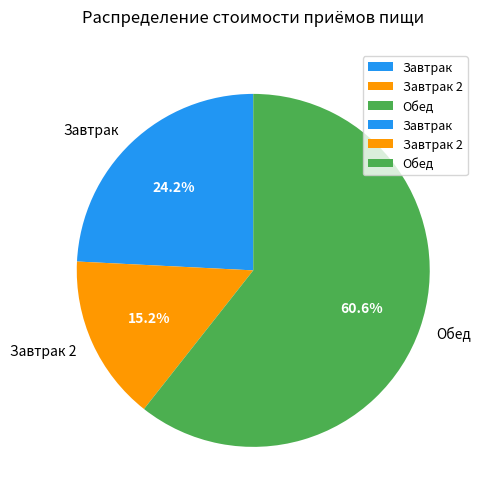

Is there a majority slice in this chart?

Yes